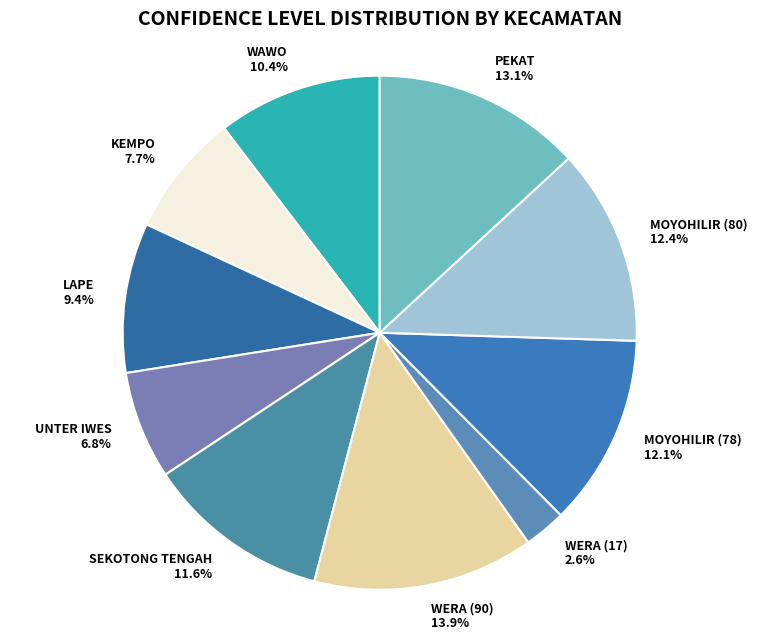

To the nearest percent, what is the difference between the PEKAT and SEKOTONG TENGAH slice percentages?

2%